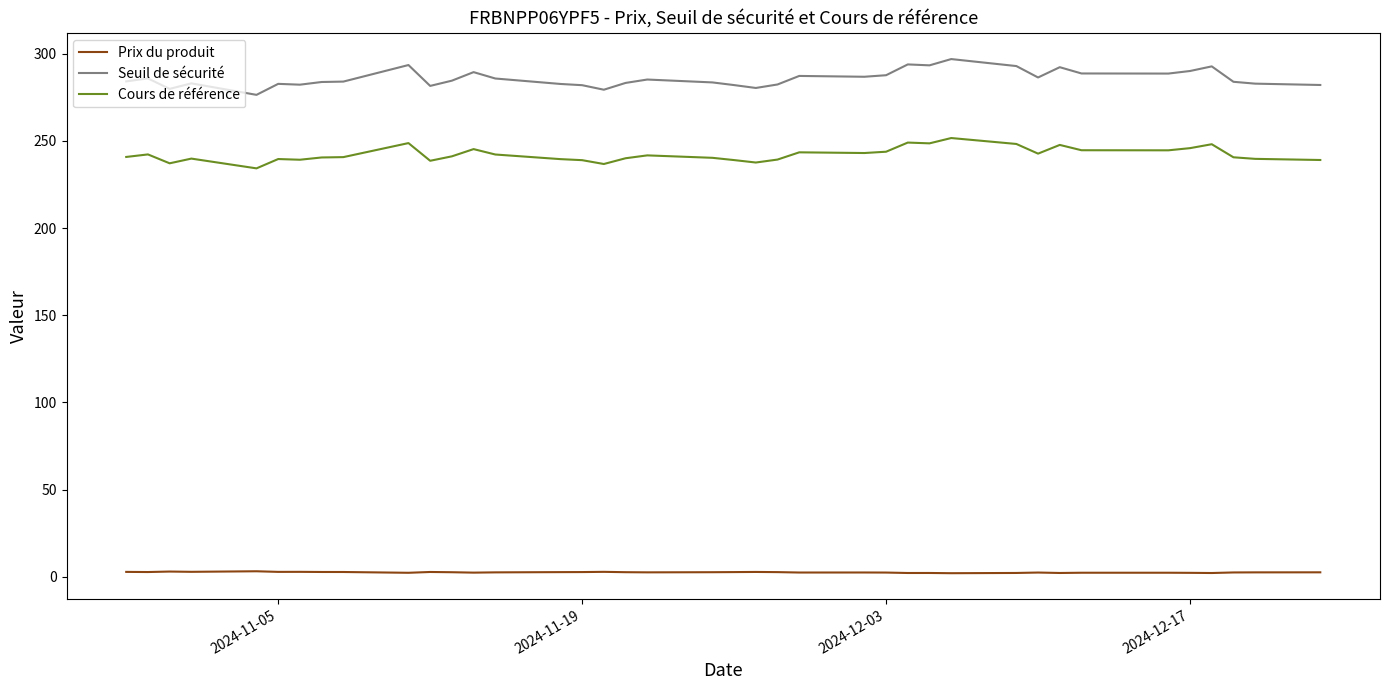

Which series has the largest total across all categories?

Seuil de sécurité